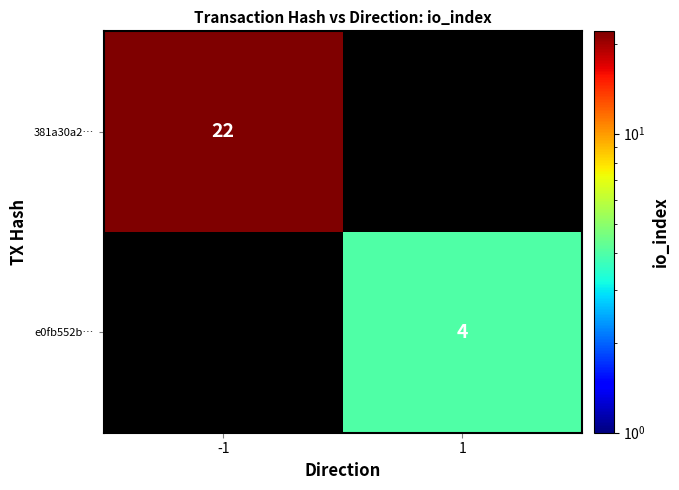

Is it true that e0fb552b… equals 5.5 at 1?

False